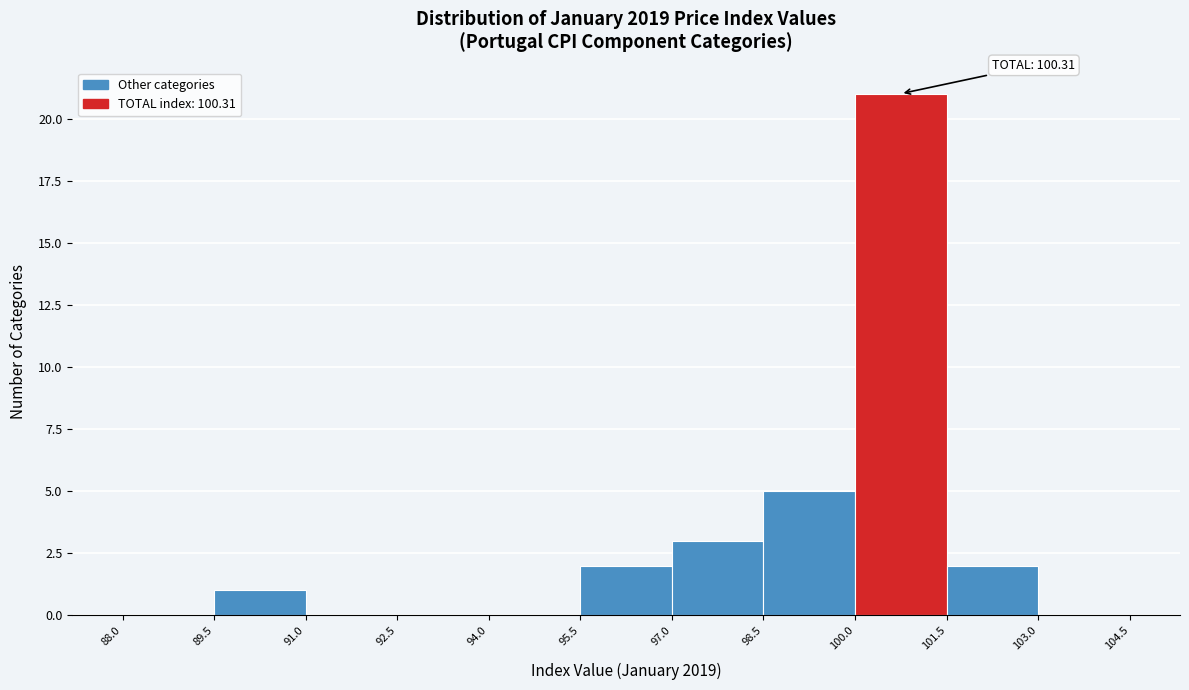

Which range on the x-axis has the tallest bar?

100.0 to 101.5